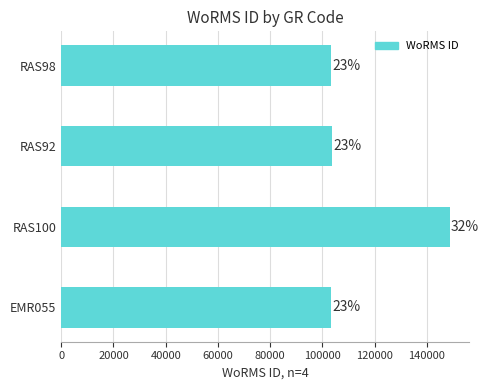

What is the difference between the second highest and second lowest values?

187